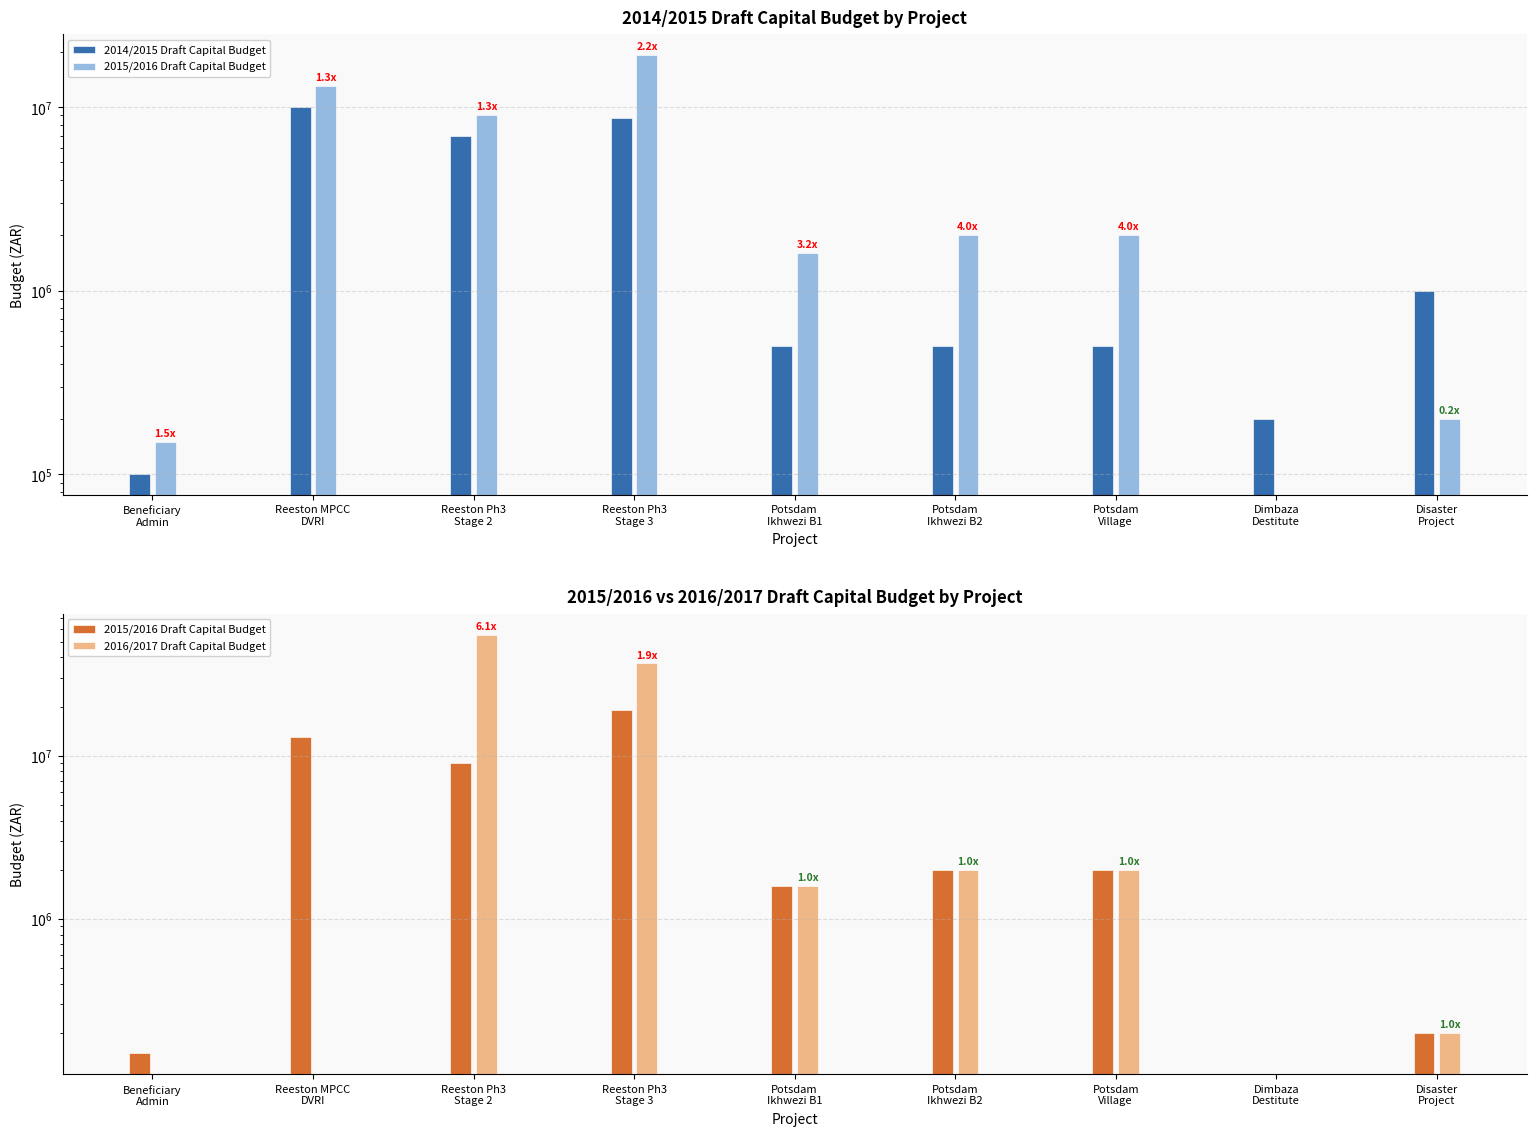

Which series changed the most between Potsdam
Ikhwezi B1 and Dimbaza
Destitute?

2015/2016 Draft Capital Budget